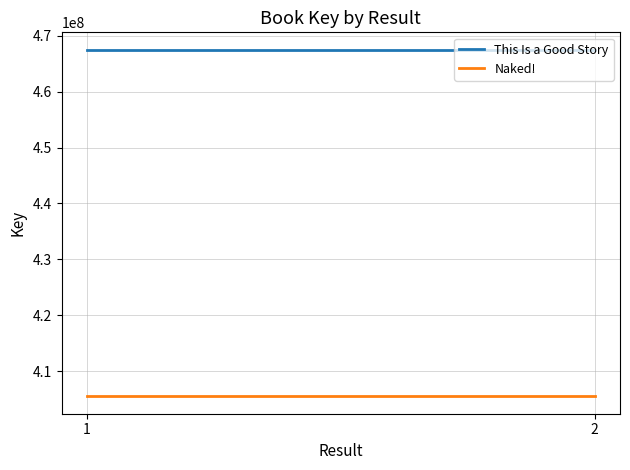

What are all the series names shown in the legend?

This Is a Good Story, Naked!